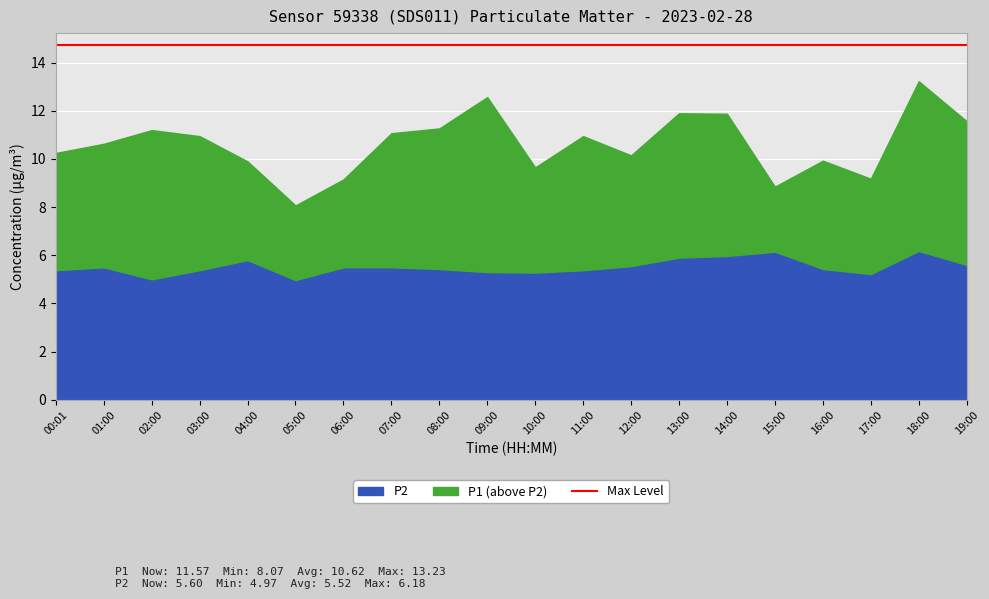

What is the difference between the highest and lowest values at 06:00?

3.7